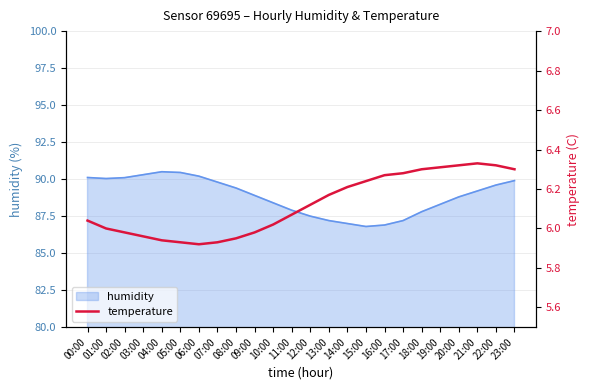

True or false: there are more than 0 points higher than both neighbors.

True